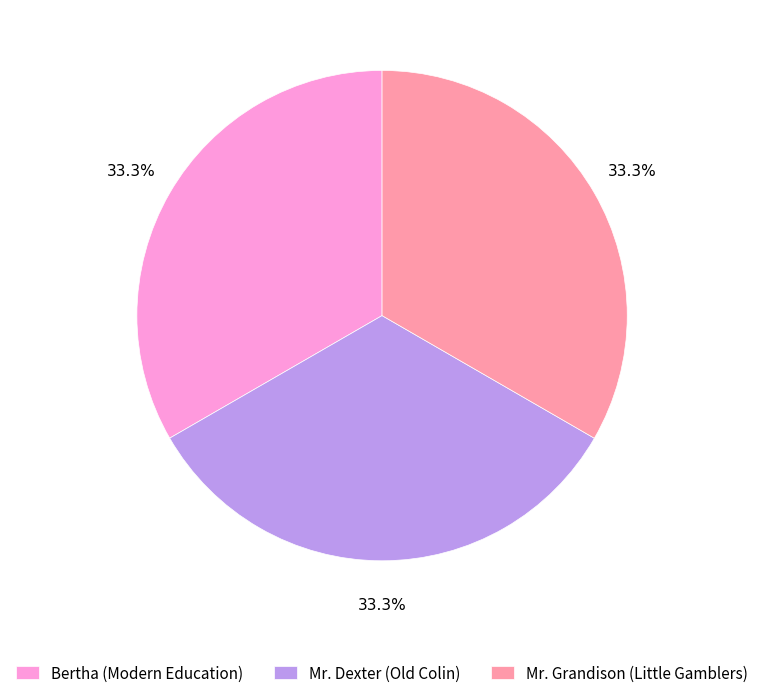

Is Mr. Dexter (Old Colin) the majority of the pie?

No